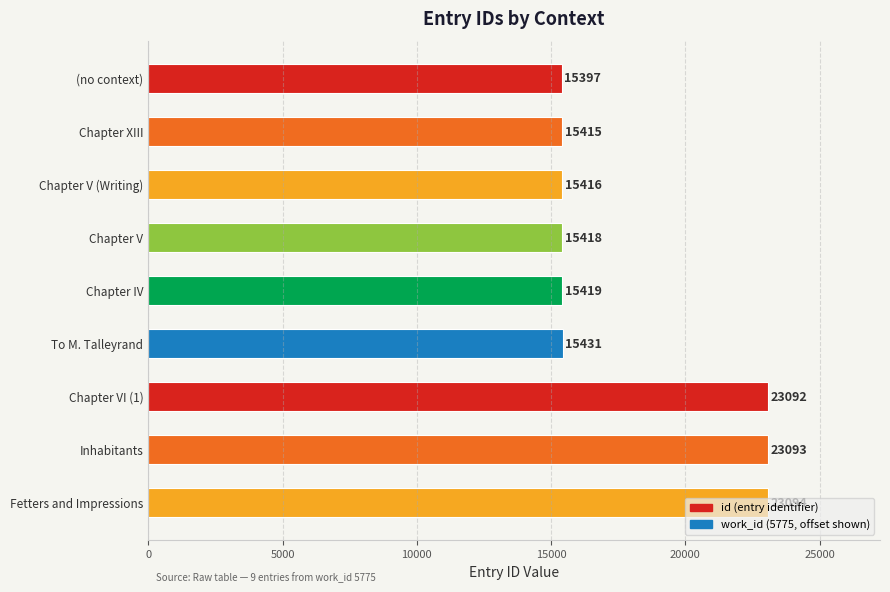

Is the value of id at 7 greater than the value of work_id (offset) at 20000?

Yes